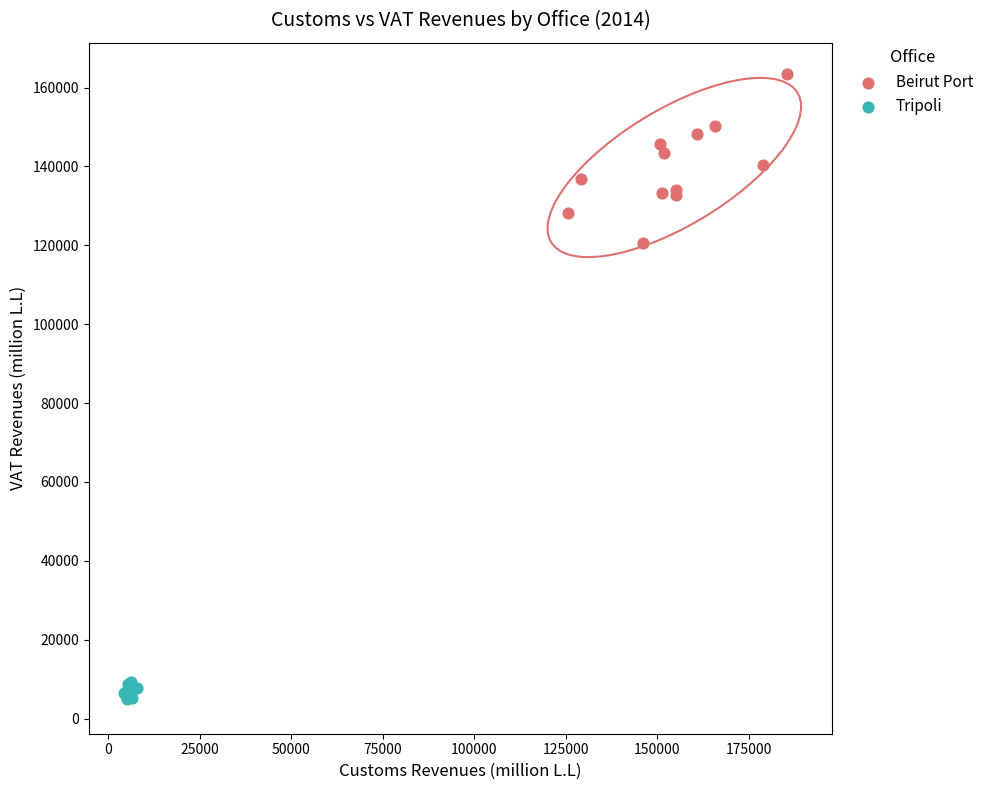

Which series has the largest Y range (max minus min)?

Beirut Port